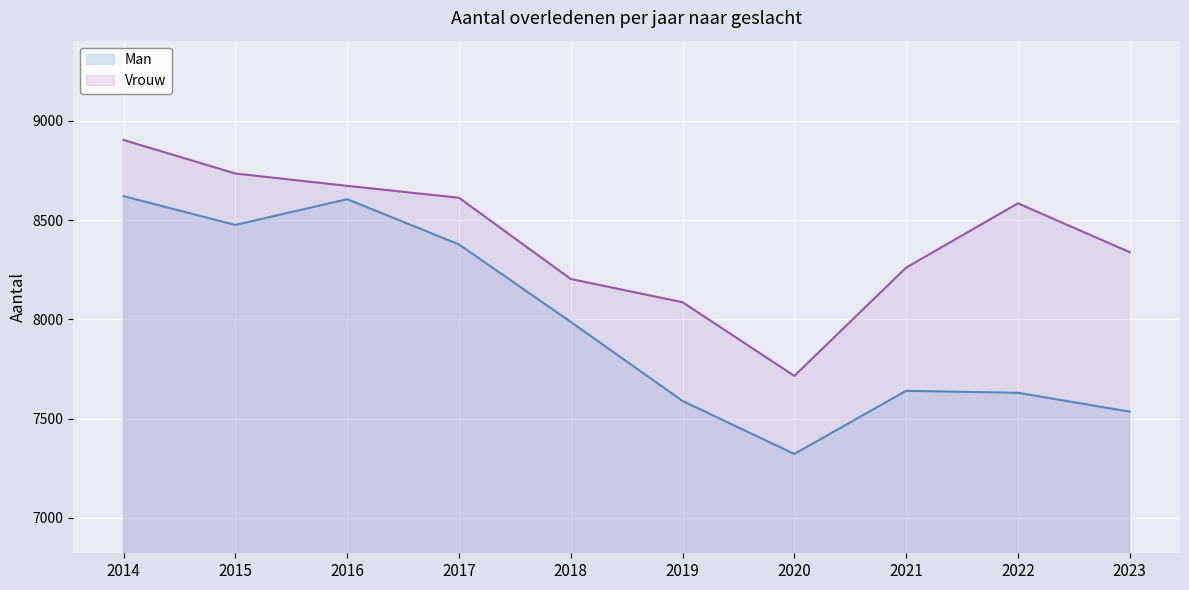

What is the approximate value of Man at 2016?

8605